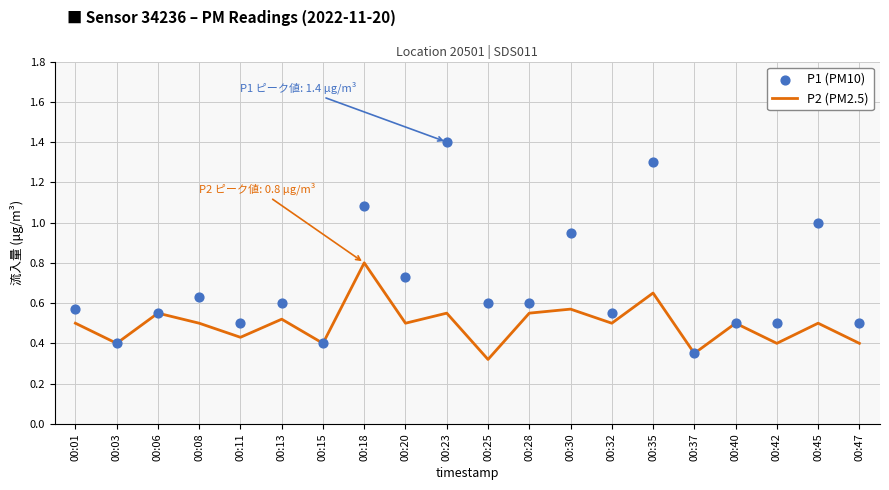

Which series reaches the maximum Y coordinate?

P1 (PM10)